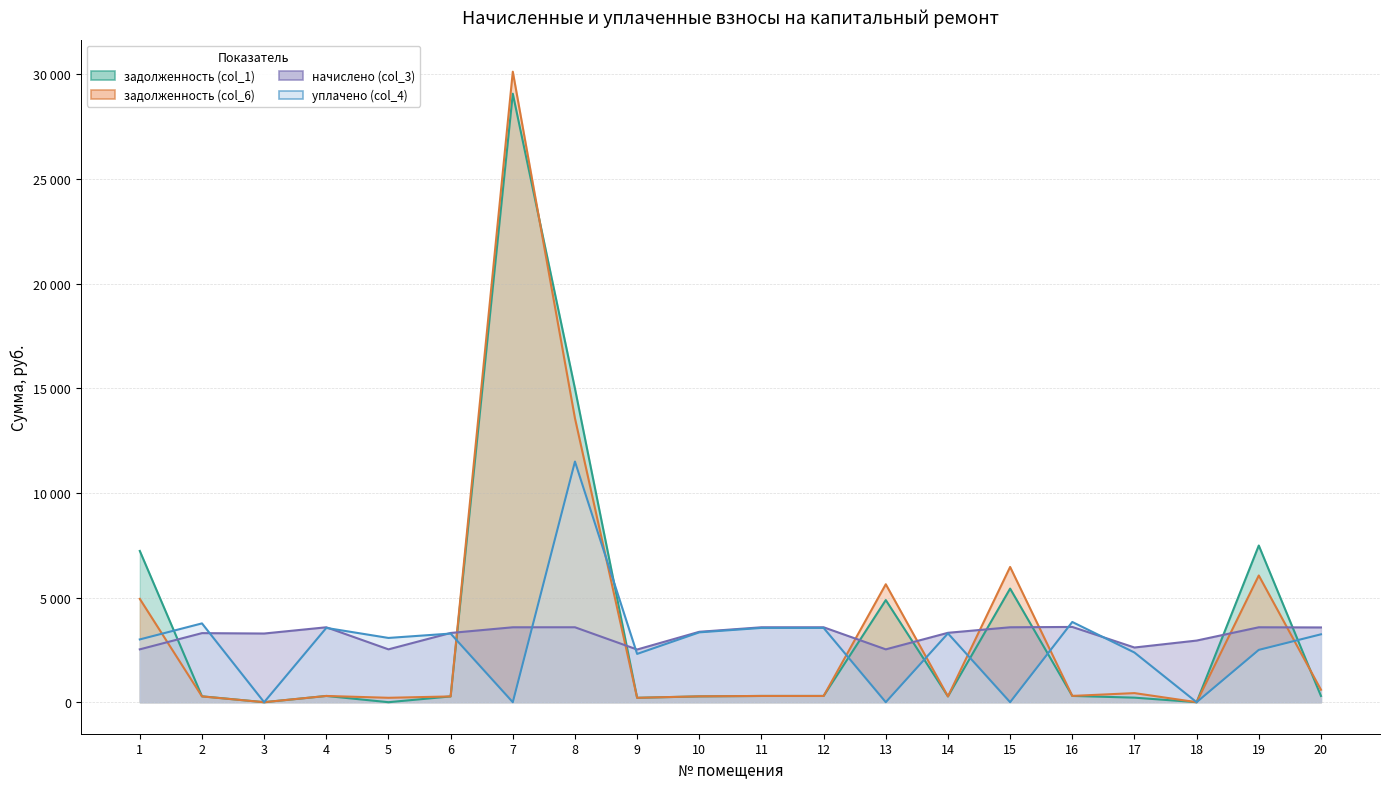

The начислено (col_3) series shows 3580.4 at 7. True or false?

True